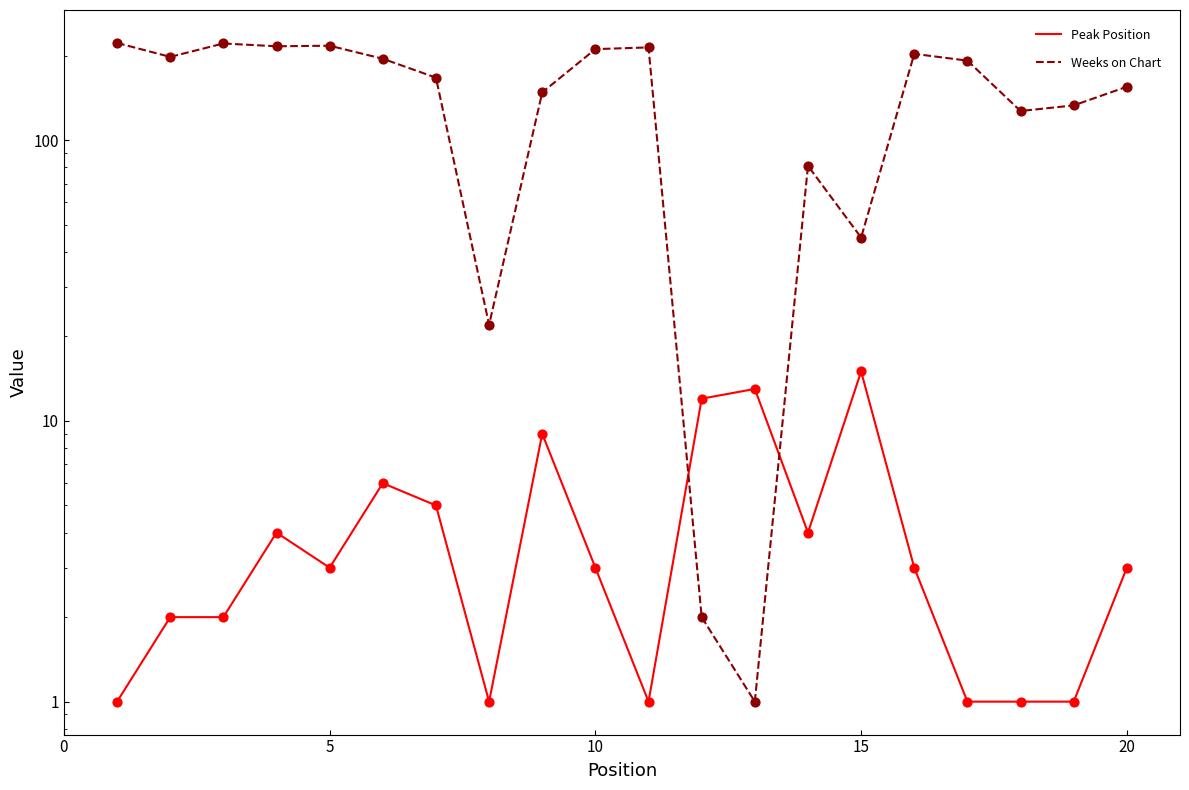

Which series reaches the maximum Y coordinate?

Weeks on Chart